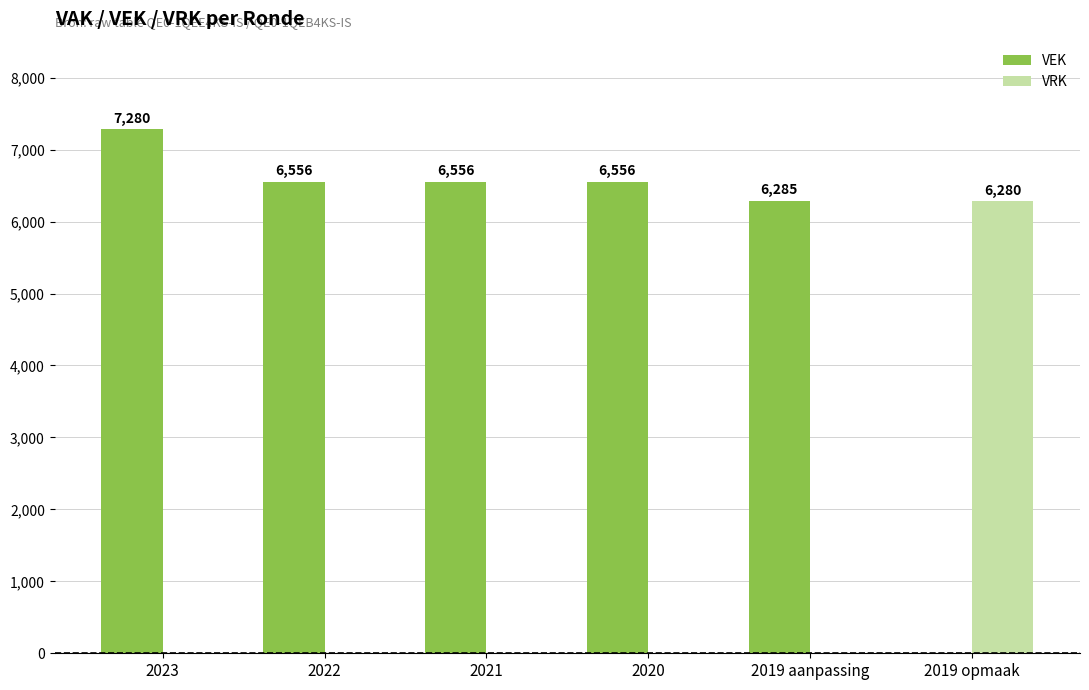

How many groups of bars are there?

6